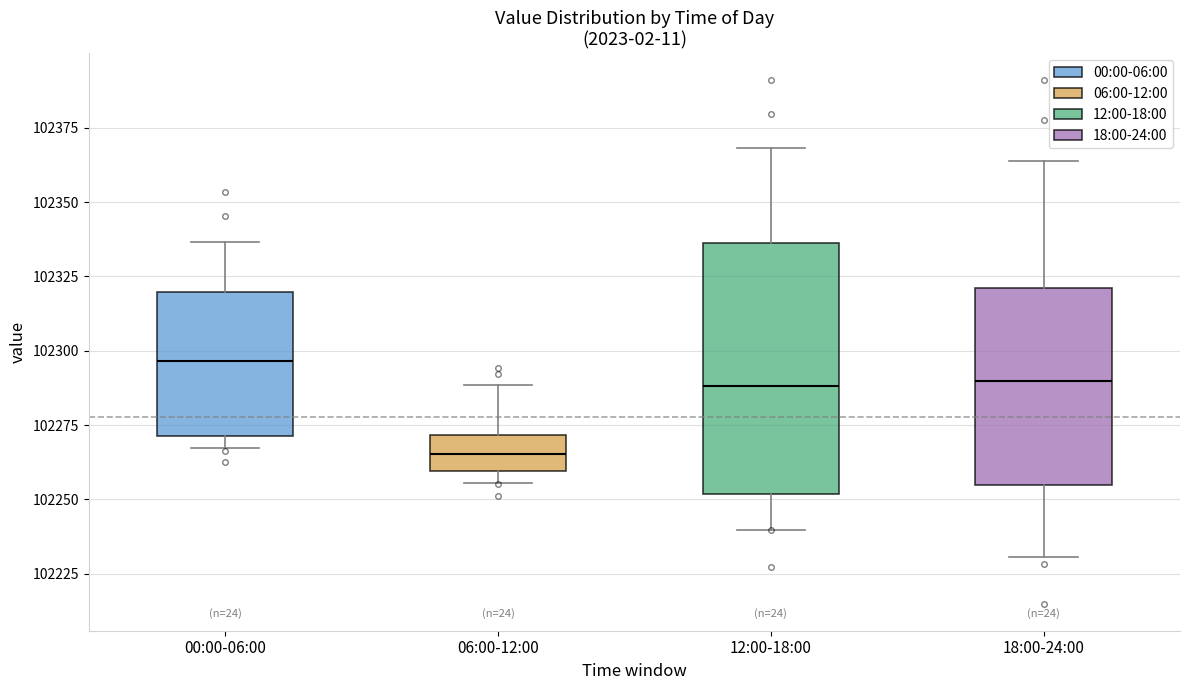

Comparing the boxes themselves (not the whiskers), which one is the tallest?

12:00-18:00